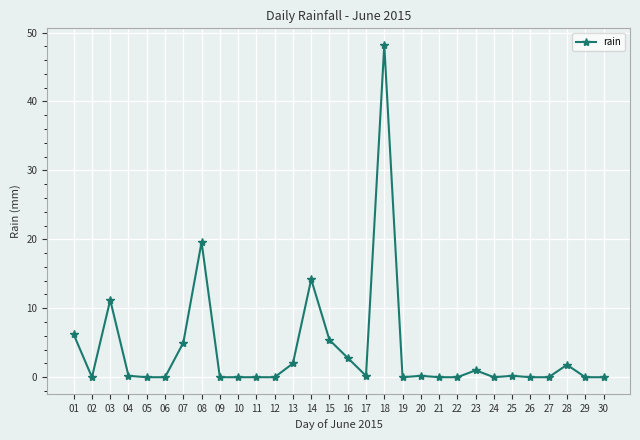

The value at 24 is 21.5. True or false?

False